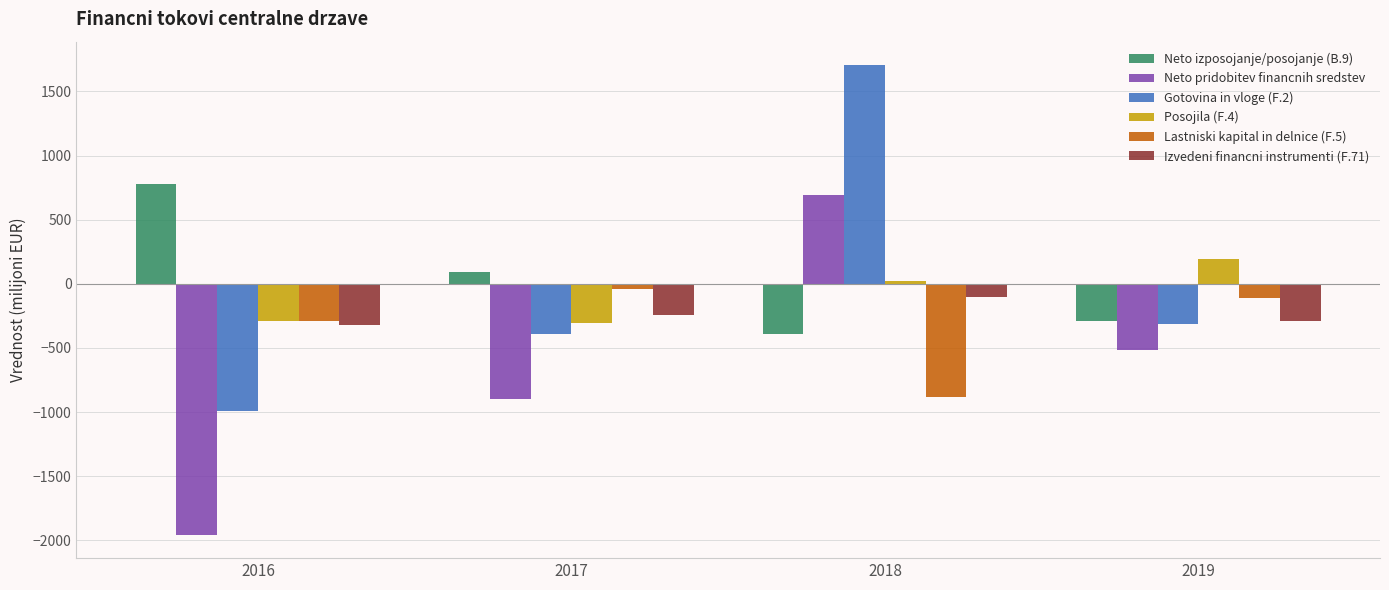

At which category is the sum across all series the highest?

2018